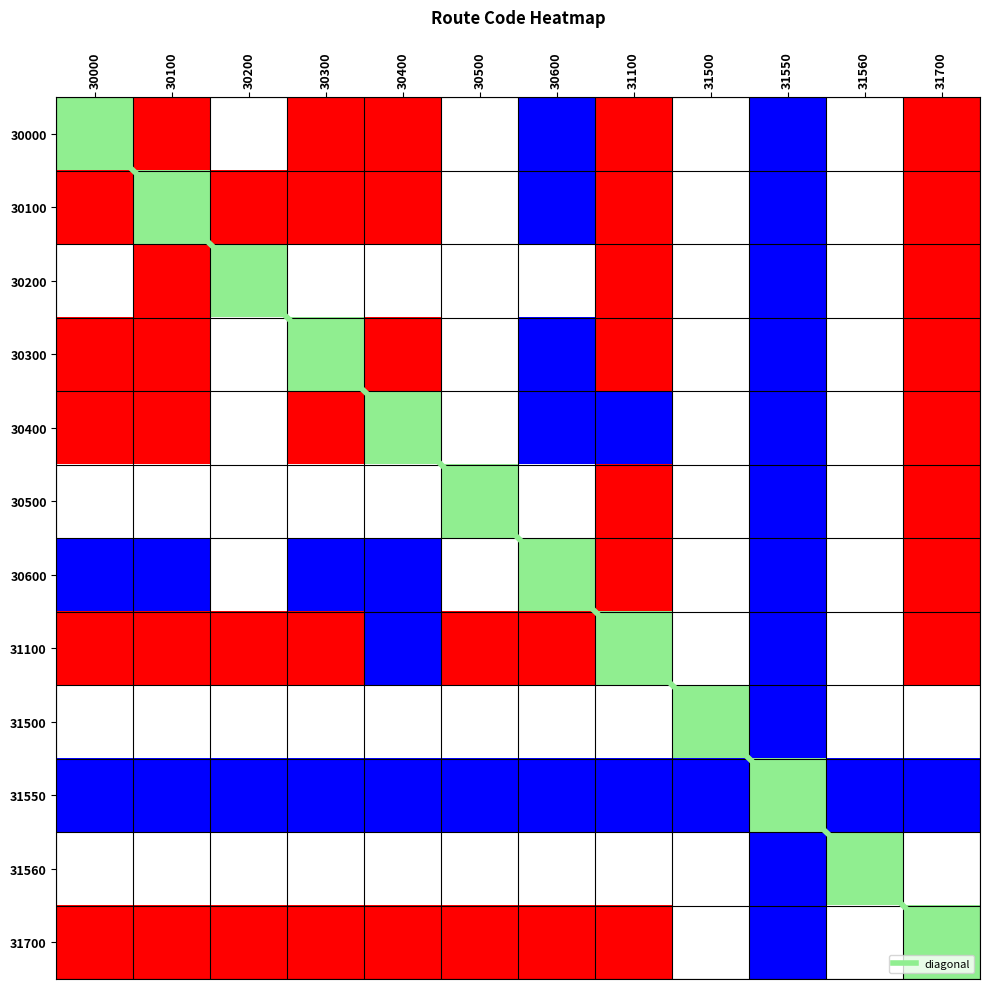

How many positive values does the 31550 series have?

11